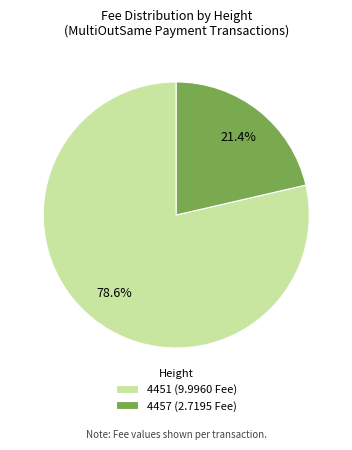

To the nearest percent, what is the difference between the 4451 and 4457 slice percentages?

57%